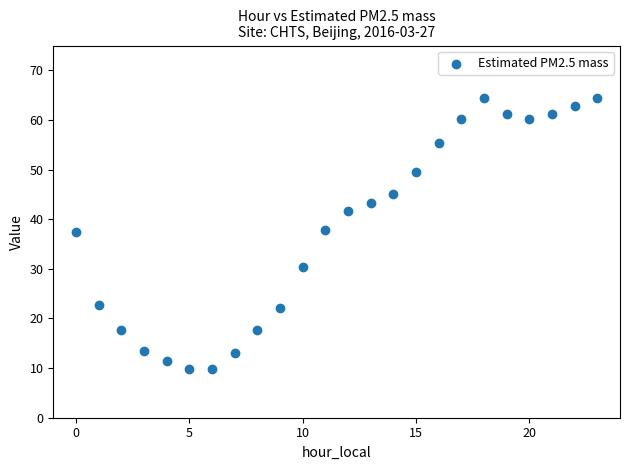

What is the range of Y values (max minus min)?

54.6